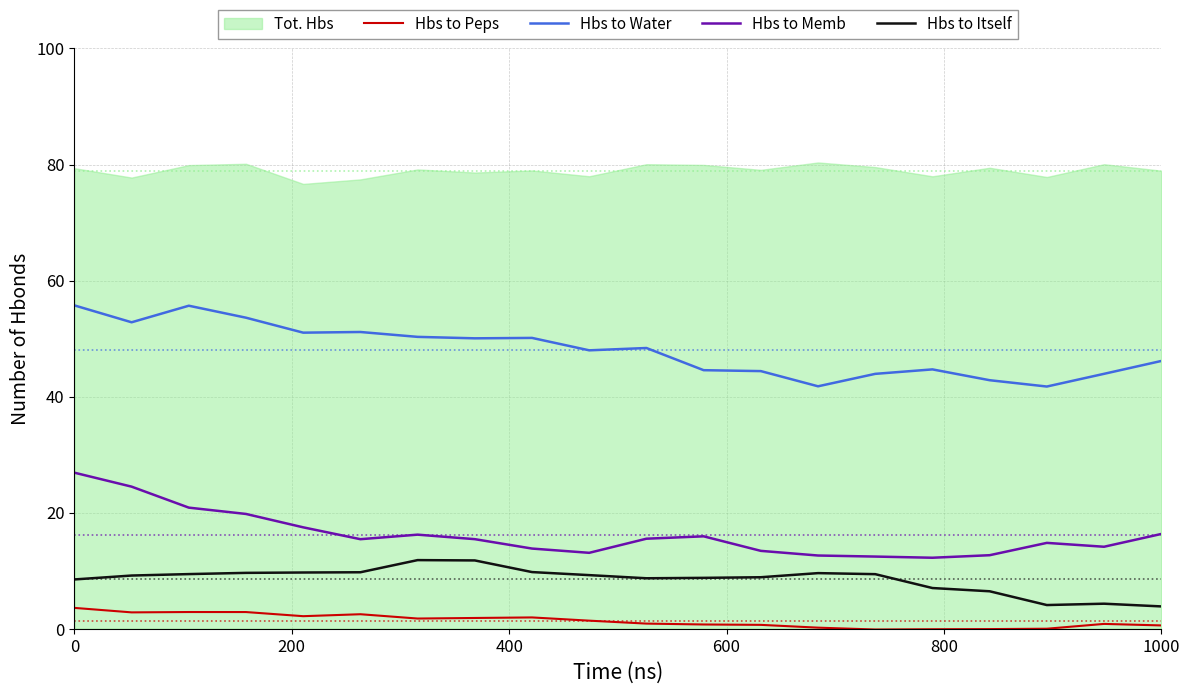

The Hbs to Memb series shows 26.9 at 0. True or false?

True